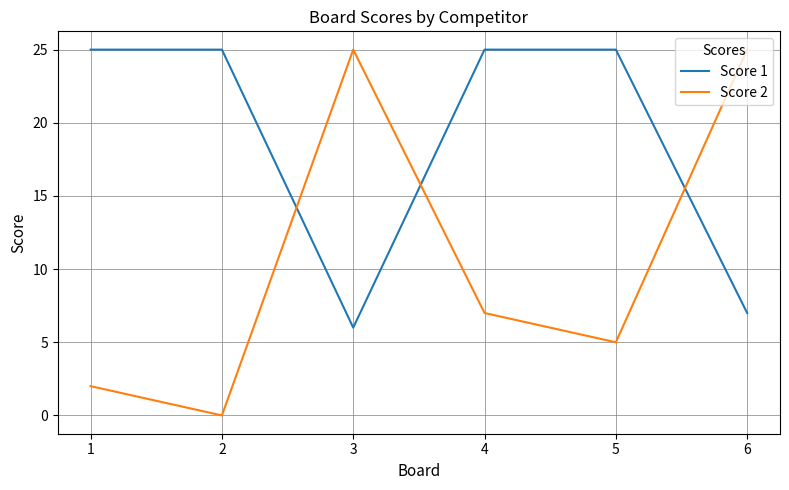

True or false: Score 2 has a value of 5 at 5.

True